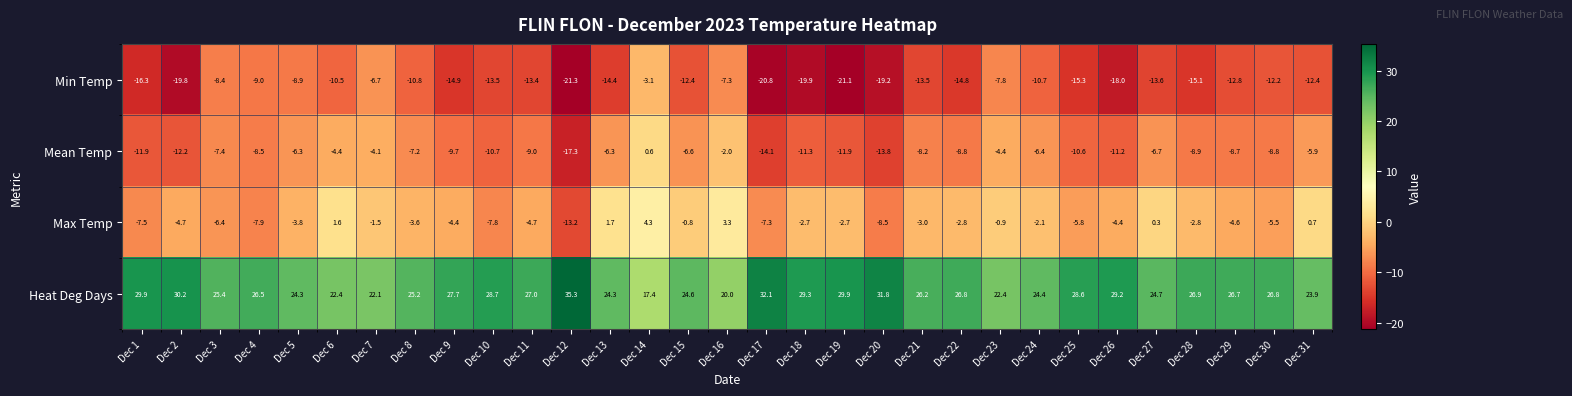

What is the lowest value of the Mean Temp series?

-17.3